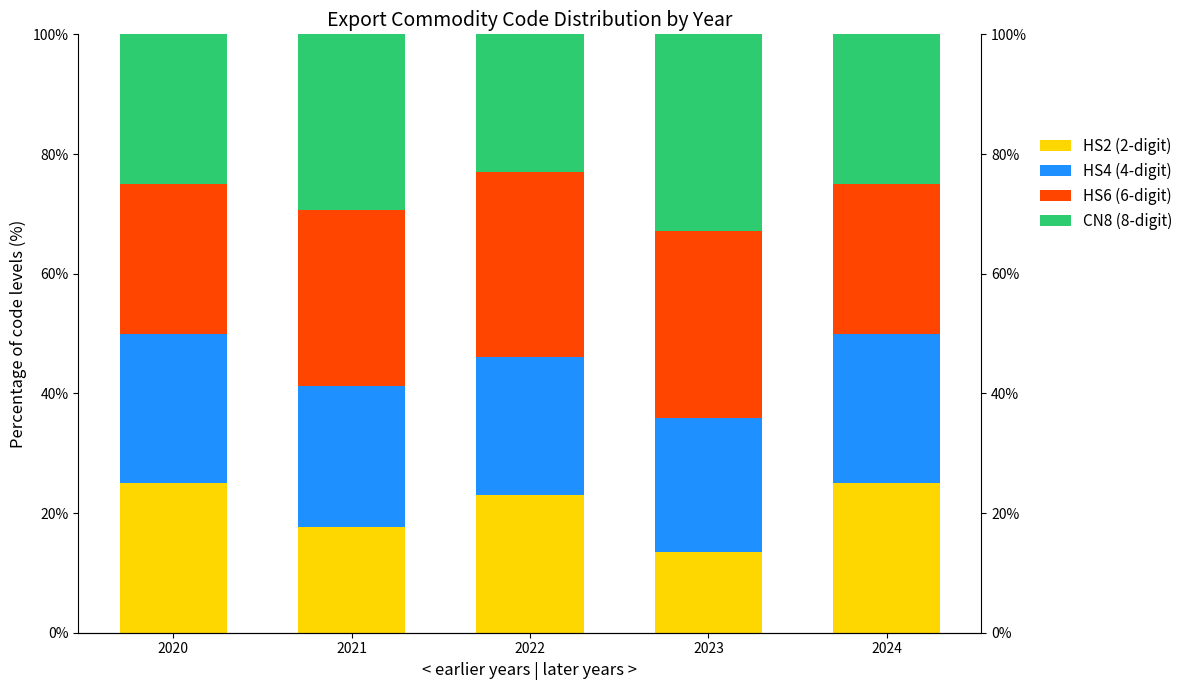

At 2022, list the series in order from smallest to largest.

HS2 (2-digit), HS4 (4-digit), CN8 (8-digit), HS6 (6-digit)